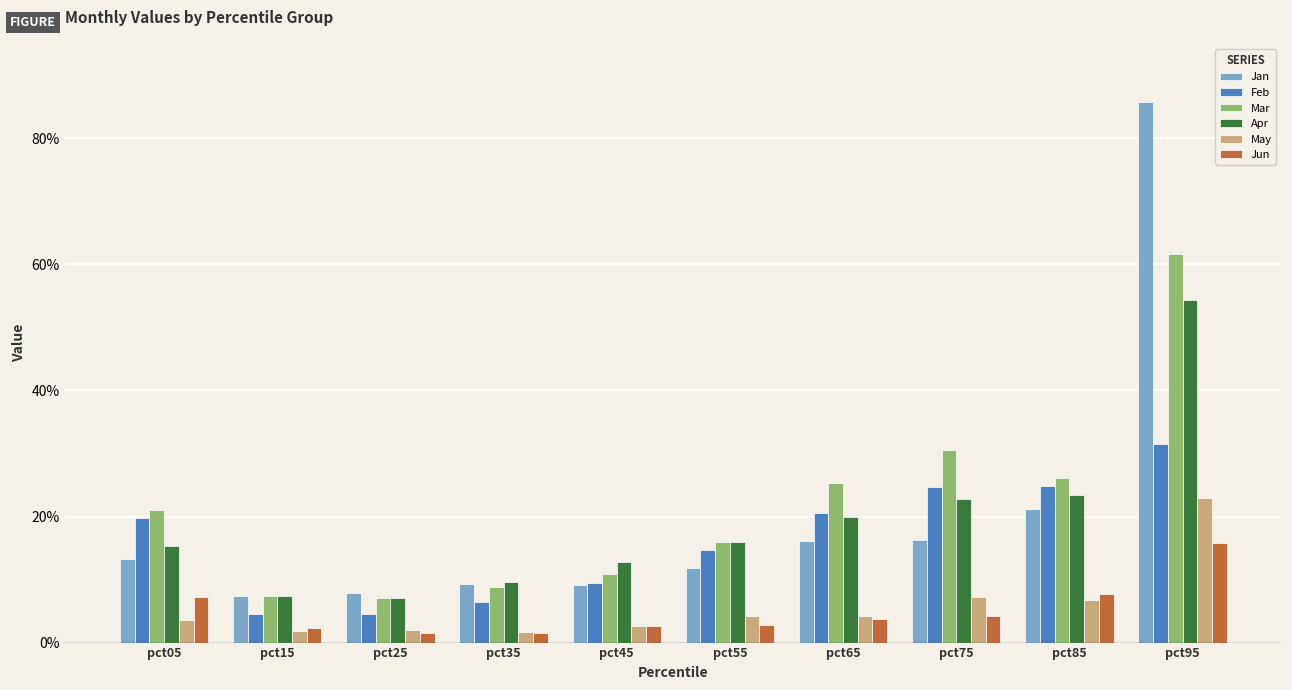

List the series in order of their peak value, lowest first.

Jun, May, Feb, Apr, Mar, Jan